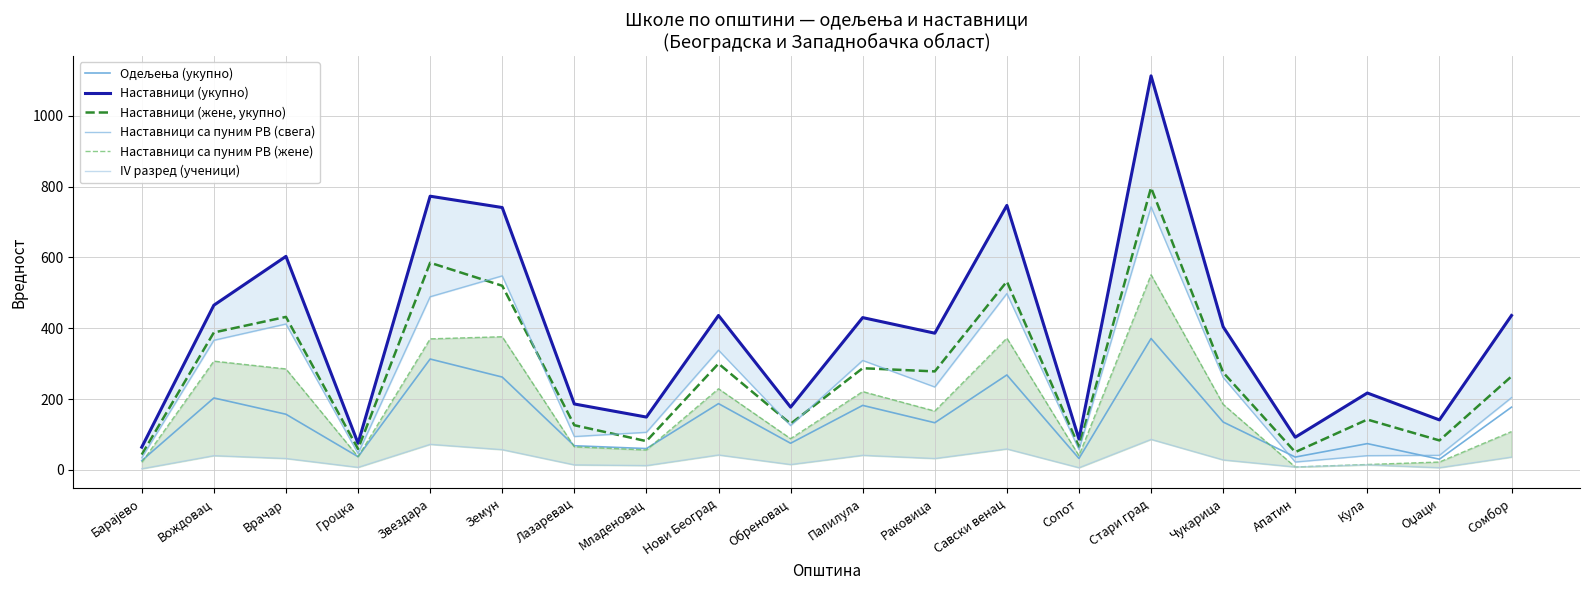

What is the maximum value for IV разред (ученици)?

86